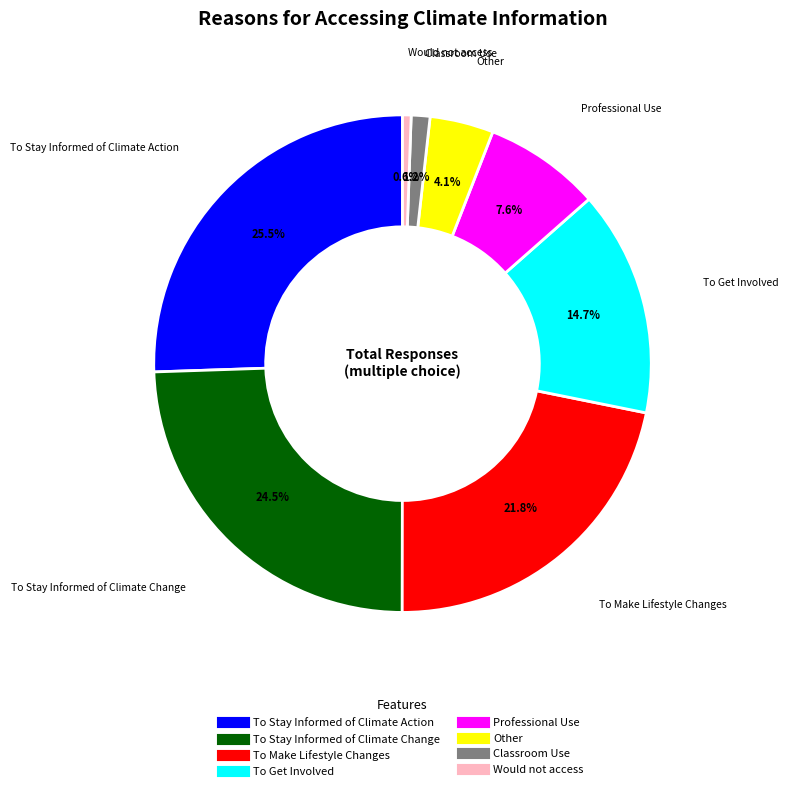

Which category has the biggest portion of the pie?

To Stay Informed of Climate Action